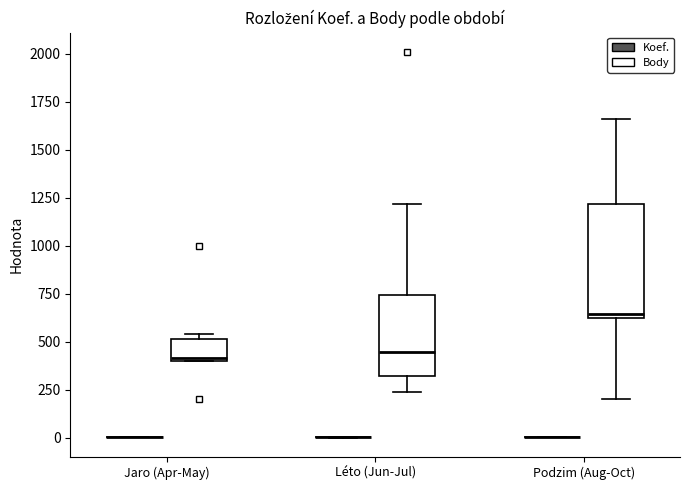

Which box is the tallest, from its lower edge to its upper edge?

Podzim (Aug-Oct) (Body)